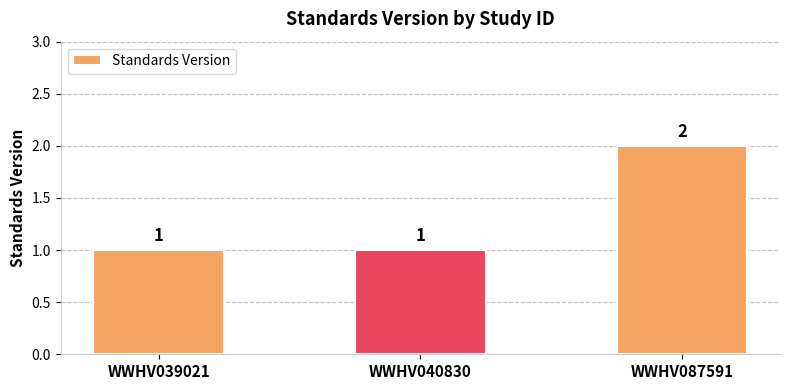

Are the bars horizontal?

No